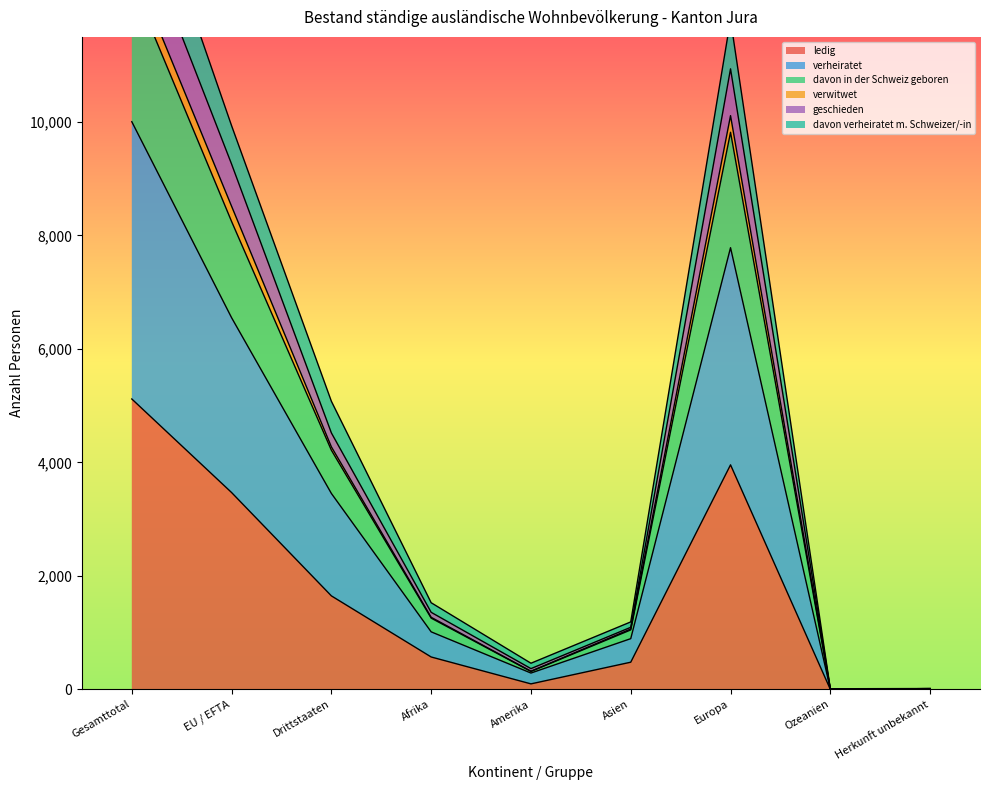

The davon in der Schweiz geboren series shows 1 at Ozeanien. True or false?

False